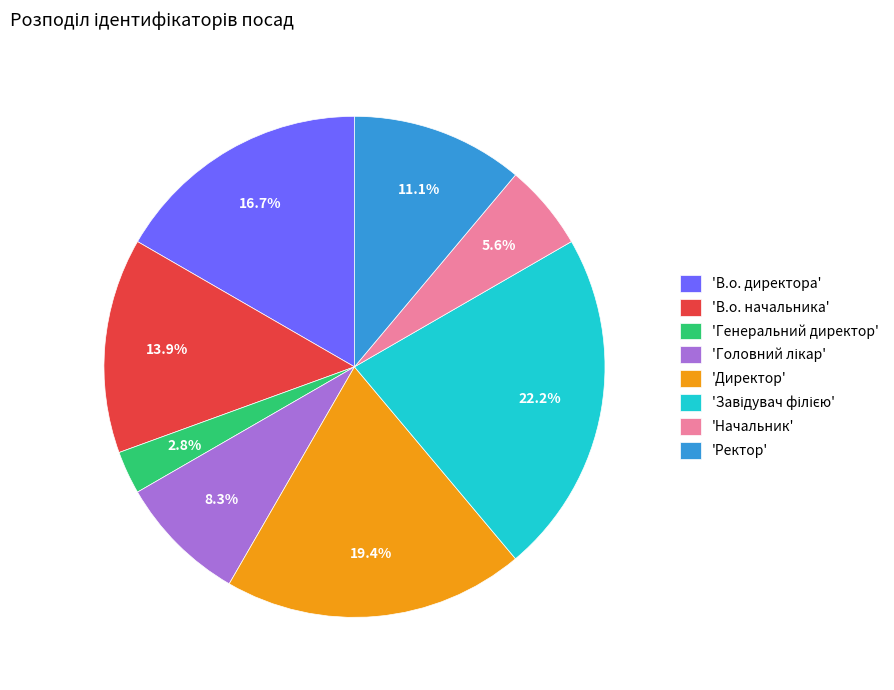

Count the number of slices in the pie.

8